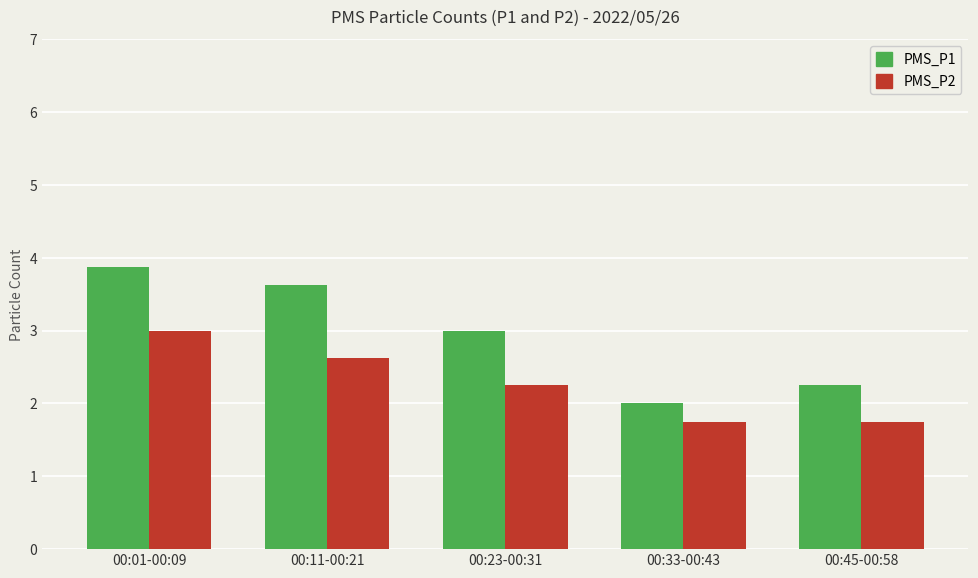

Is the value of PMS_P2 at 00:45-00:58 greater than the value of PMS_P1 at 00:33-00:43?

No